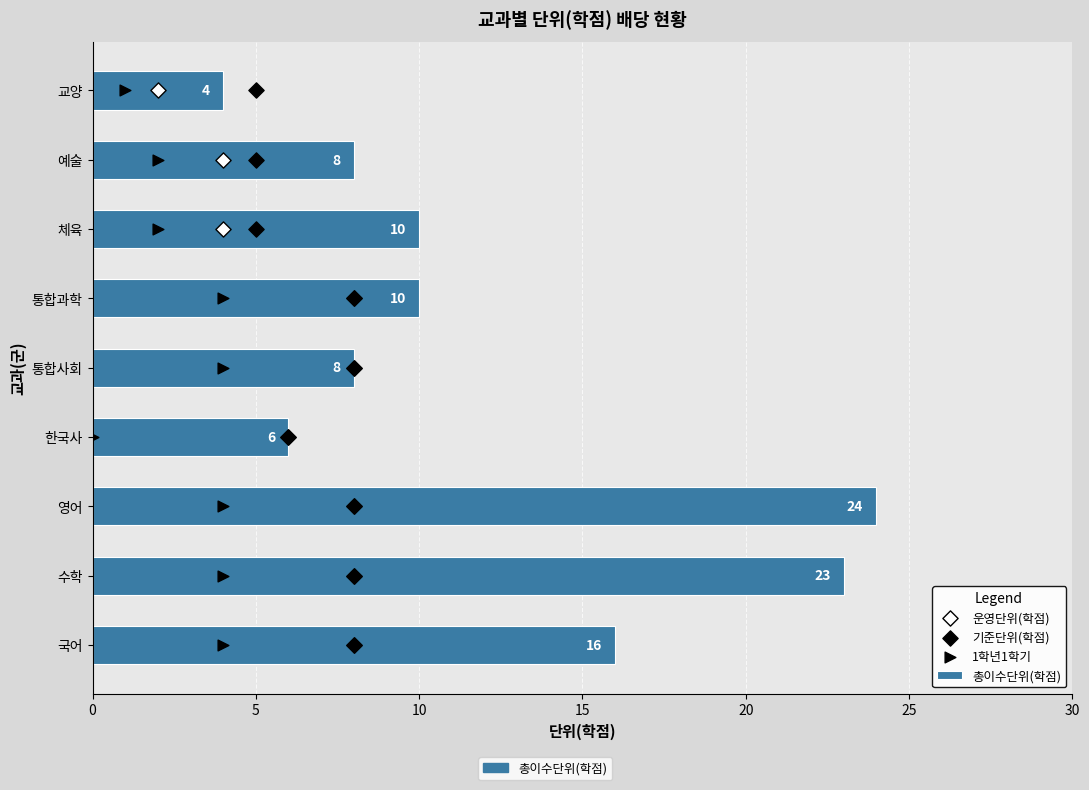

Is the value of 운영단위(학점) at 10 greater than the value of 기준단위(학점) at 25?

No